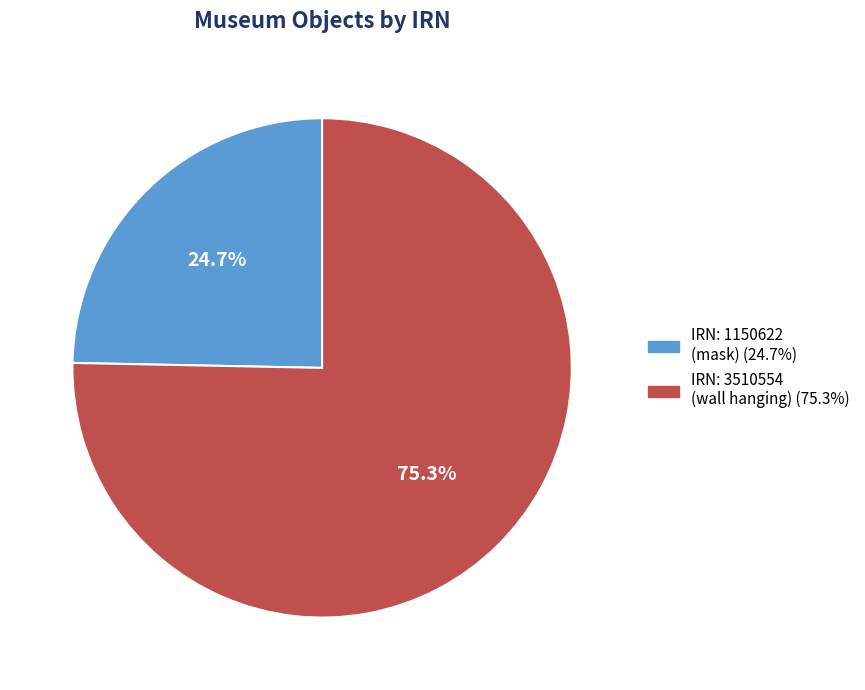

How many slices are in this pie chart?

2